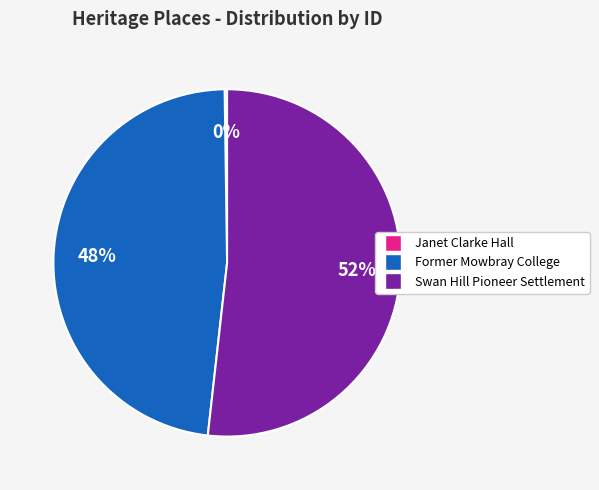

Is there a majority slice in this chart?

Yes